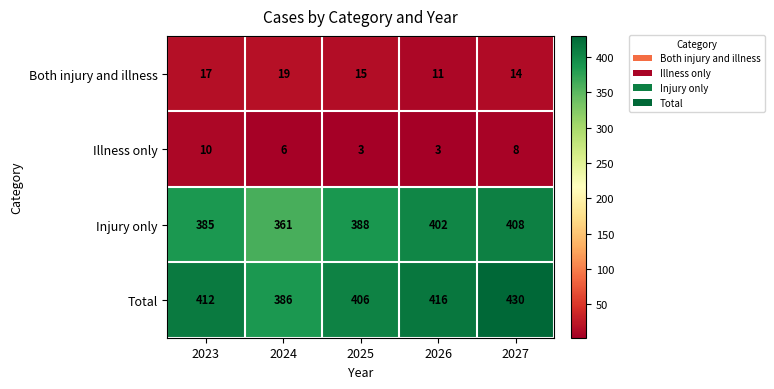

True or false: Total has a value of 636 at 2025.

False